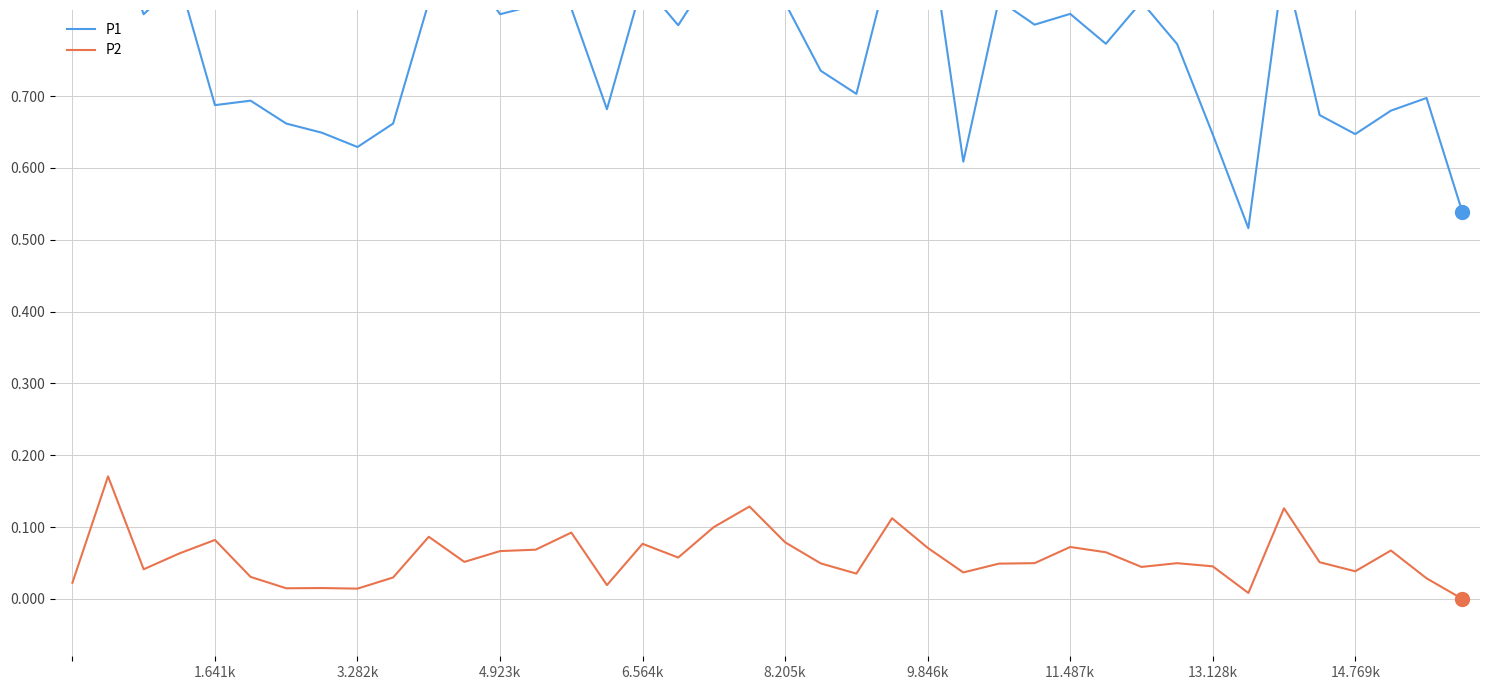

What position from the left is 4.923k?

13